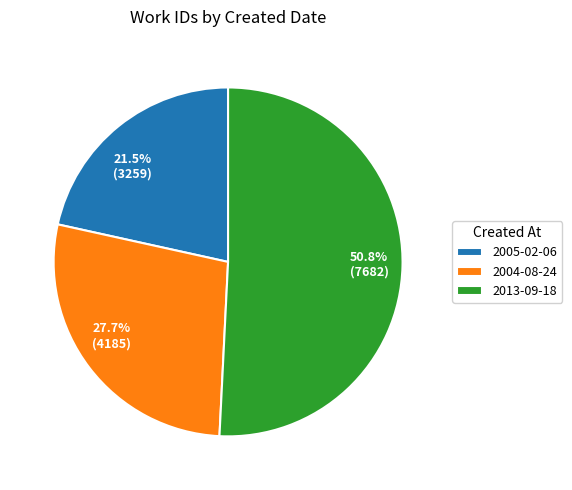

Approximately how many times larger is the value at 50.8% (7682) compared to 21.5% (3259)?

2.4